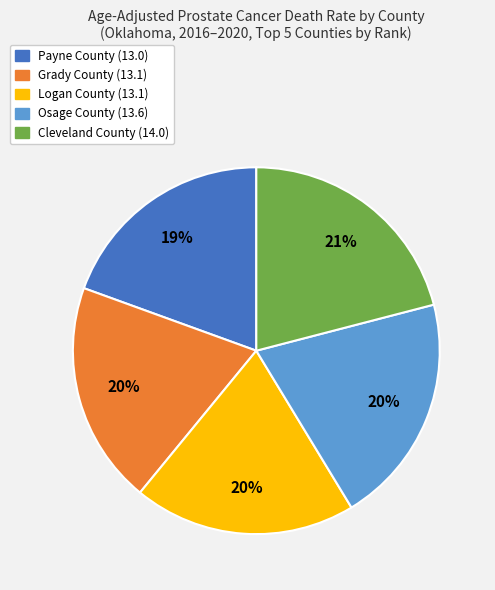

What percentage is the Cleveland County slice, to the nearest percent?

21%